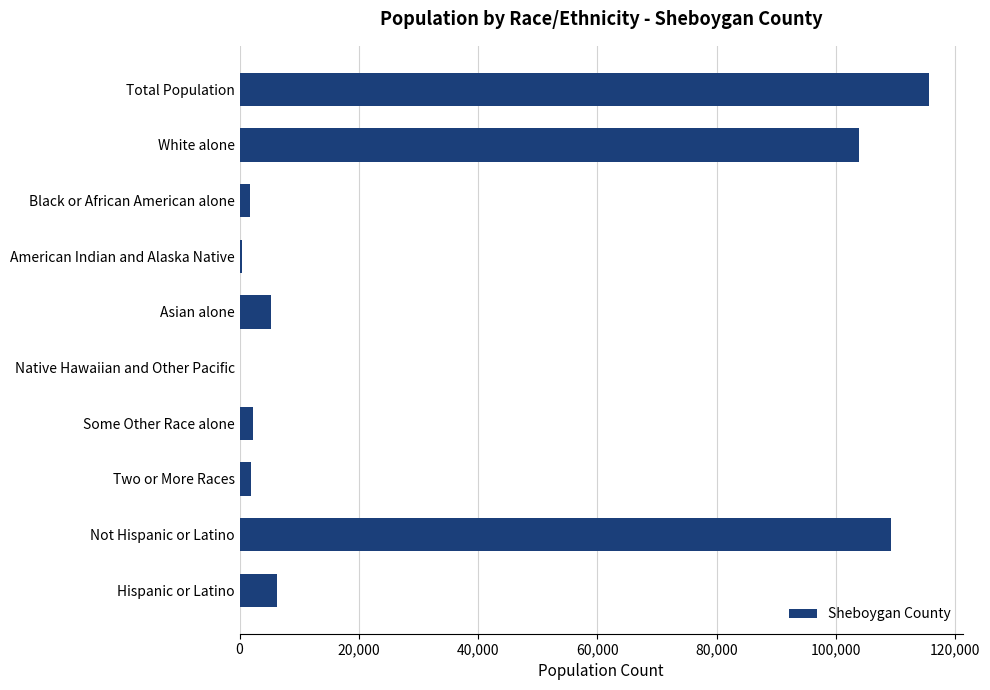

What is the sum of the values at Hispanic or Latino and Not Hispanic or Latino?

115507